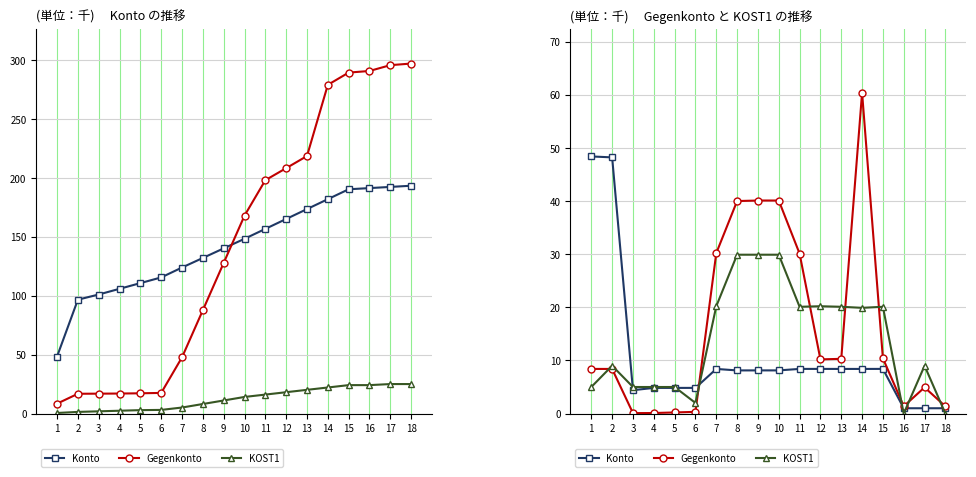

Rank the series by their maximum value, from lowest to highest.

KOST1, Konto, Gegenkonto